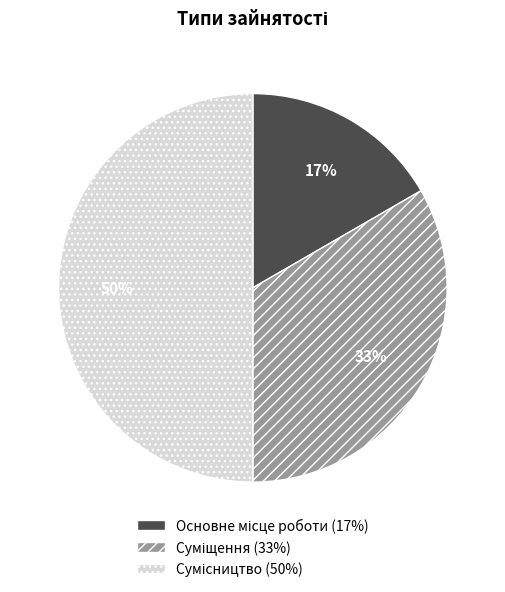

To the nearest percent, what is the difference between the largest and smallest slice percentages?

33%